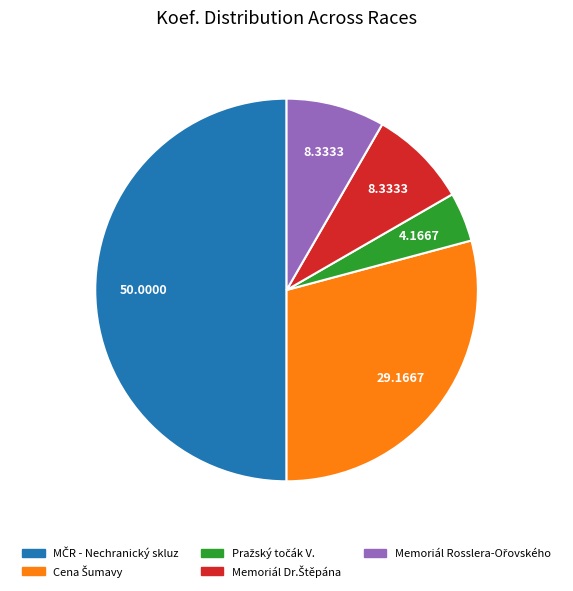

The Memoriál Rosslera-Ořovského slice represents 8% of the pie. True or false?

True